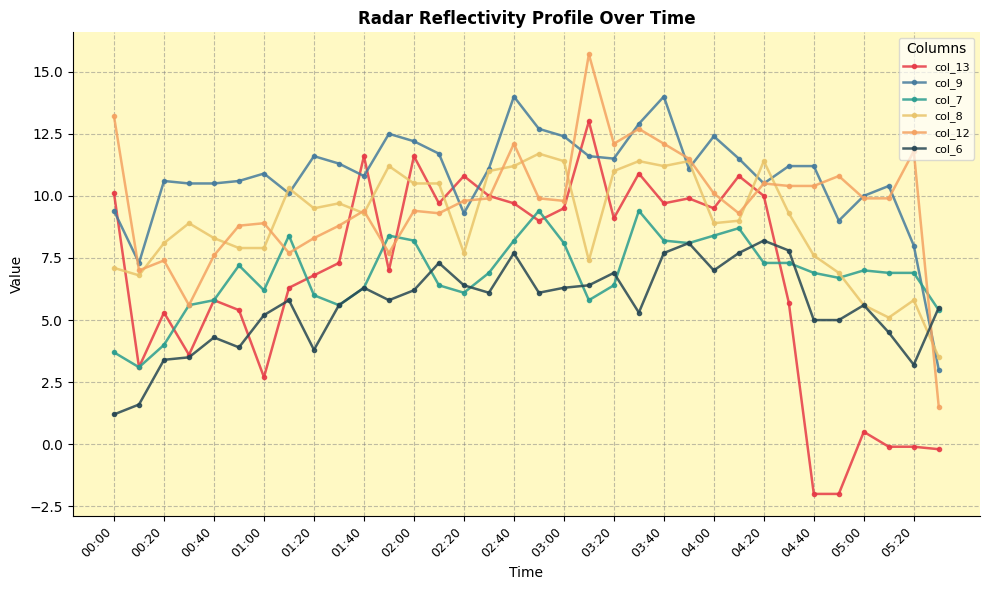

Which series has the largest total across all categories?

col_9